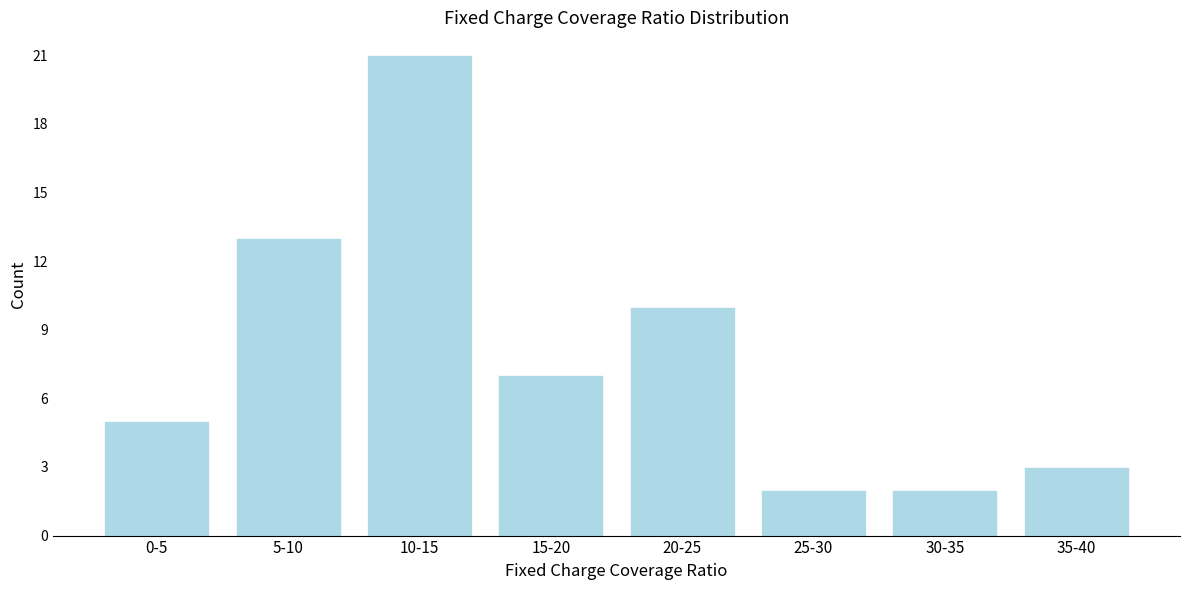

Reading right to left, extract all data points from this chart.

35-40=3	30-35=2	25-30=2	20-25=10	15-20=7	10-15=21	5-10=13	0-5=5